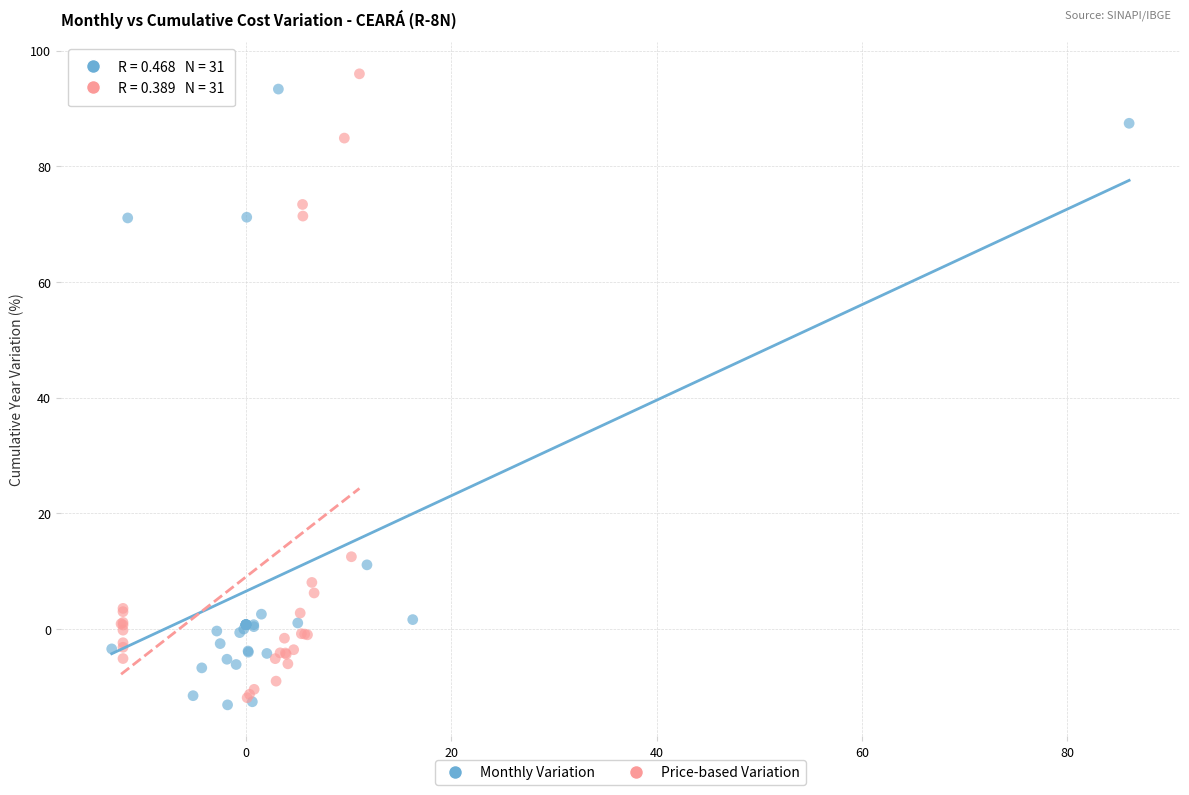

What are all the series names shown in the legend?

Monthly Variation, Price-based Variation